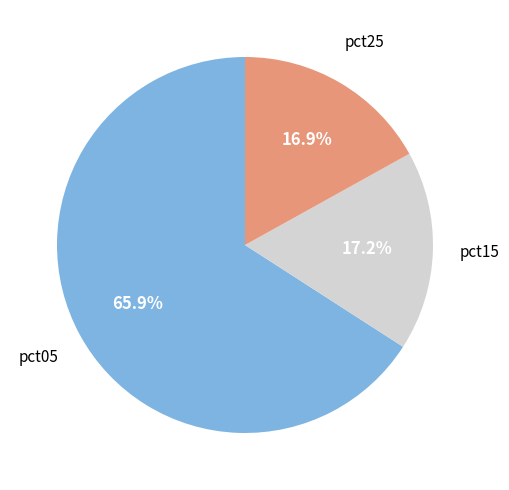

How many slices are in this pie chart?

3